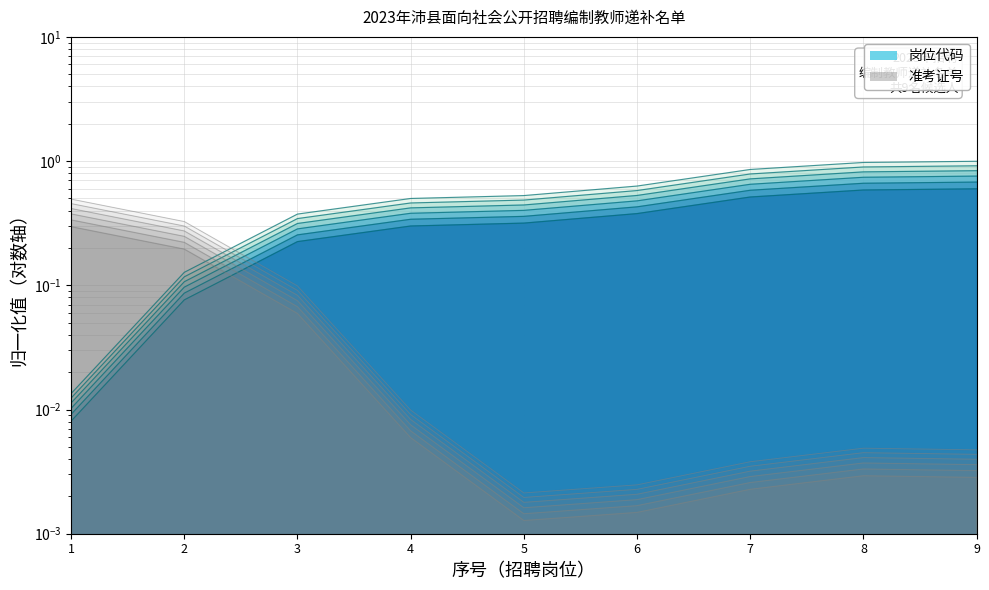

The 岗位代码 series shows 0.3 at 6. True or false?

False